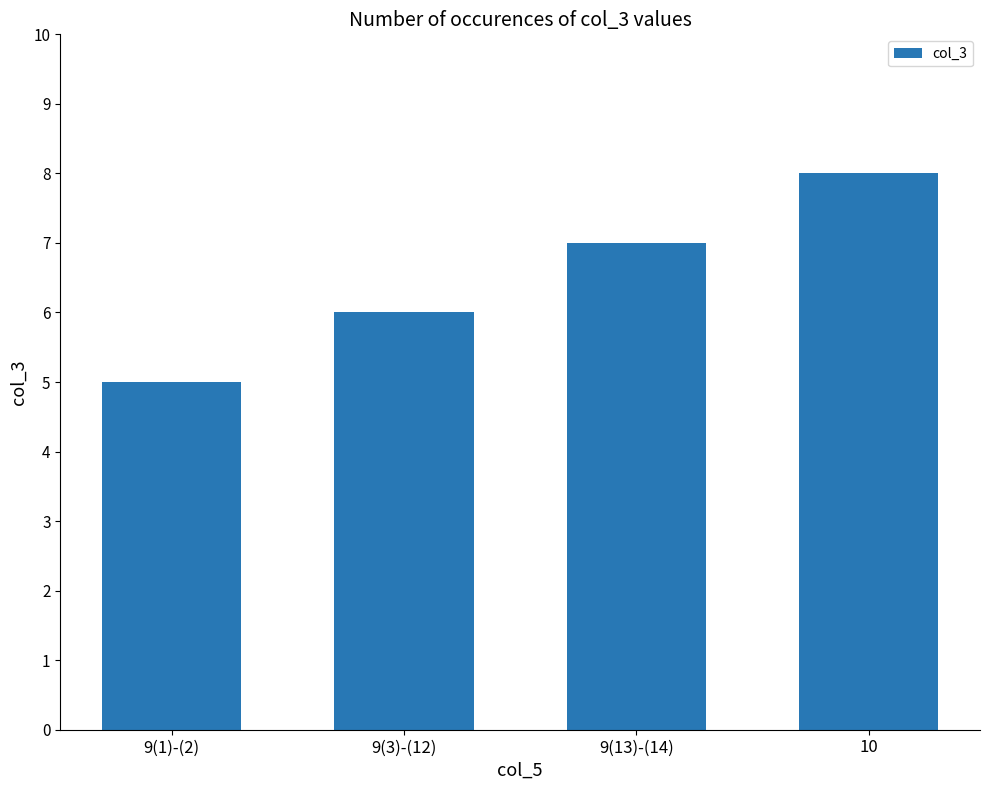

Reading left to right, transcribe all the data shown in this chart.

5	6	7	8